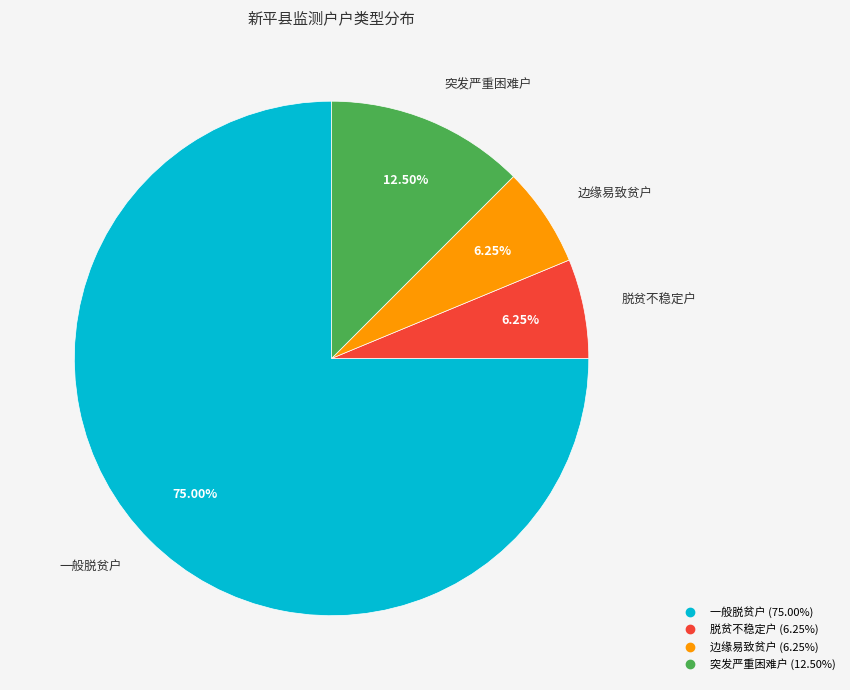

What portion of the pie excludes 一般脱贫户?

25.0%